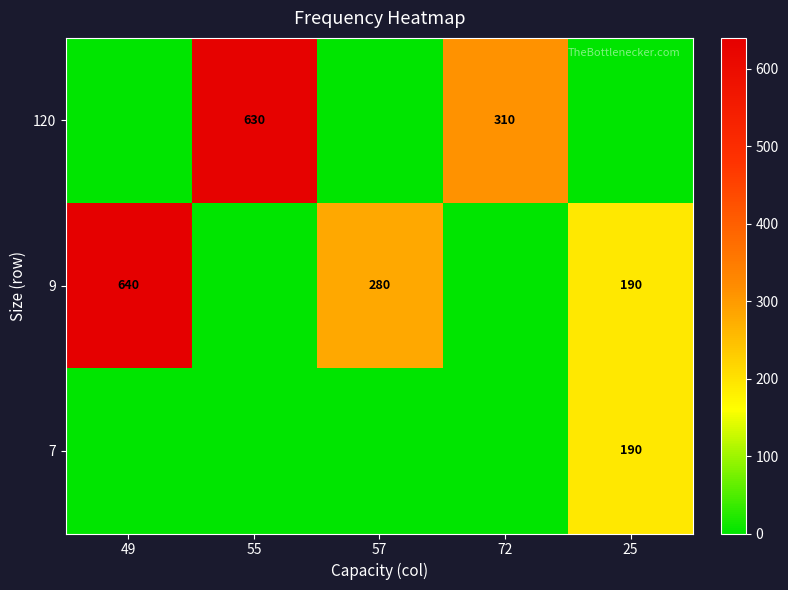

Is it true that 120 equals 630 at 55?

True